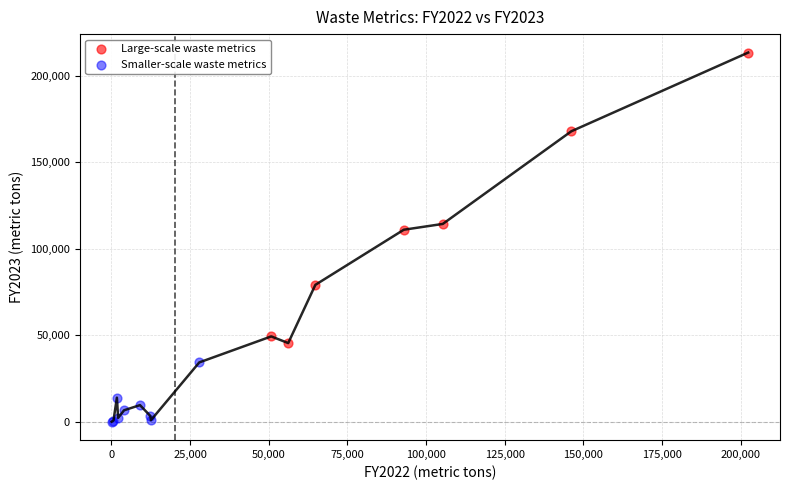

Which series contains the lowest Y value?

Smaller-scale waste metrics